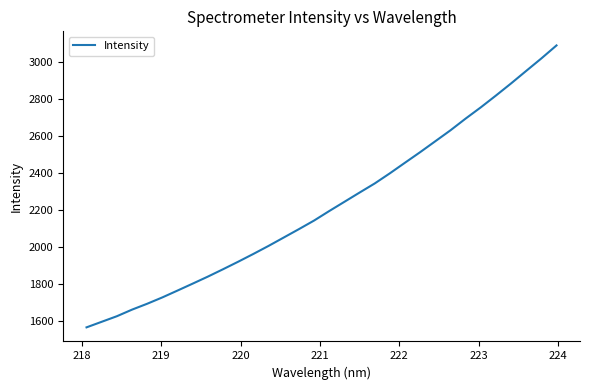

What is the greatest value displayed?

3092.0